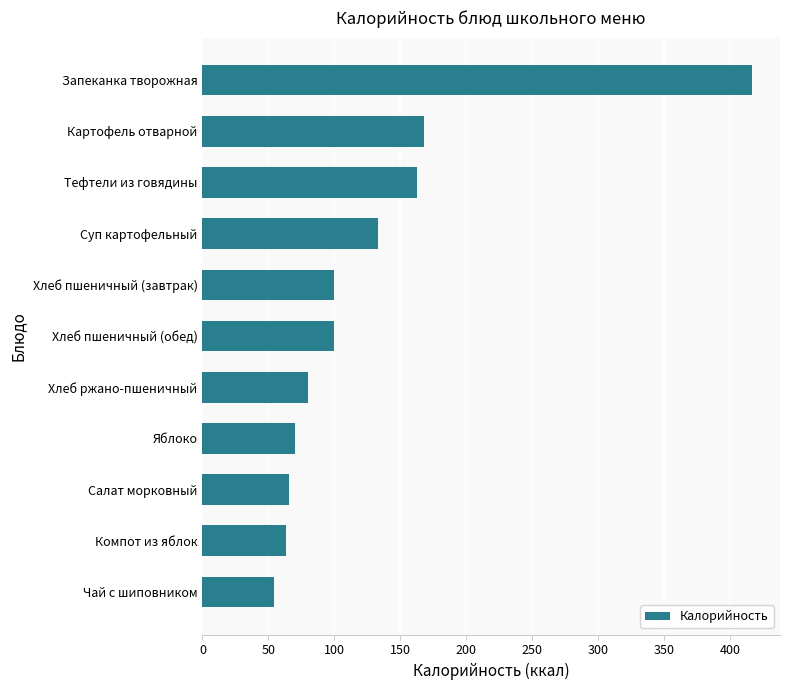

The value at Хлеб пшеничный (обед) is 164. True or false?

False